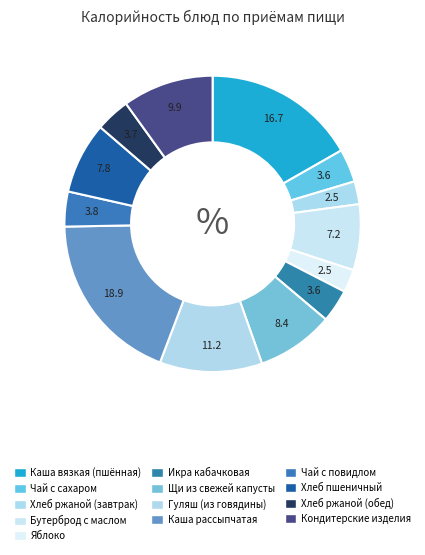

The Гуляш (из говядины) slice represents 20% of the pie. True or false?

False